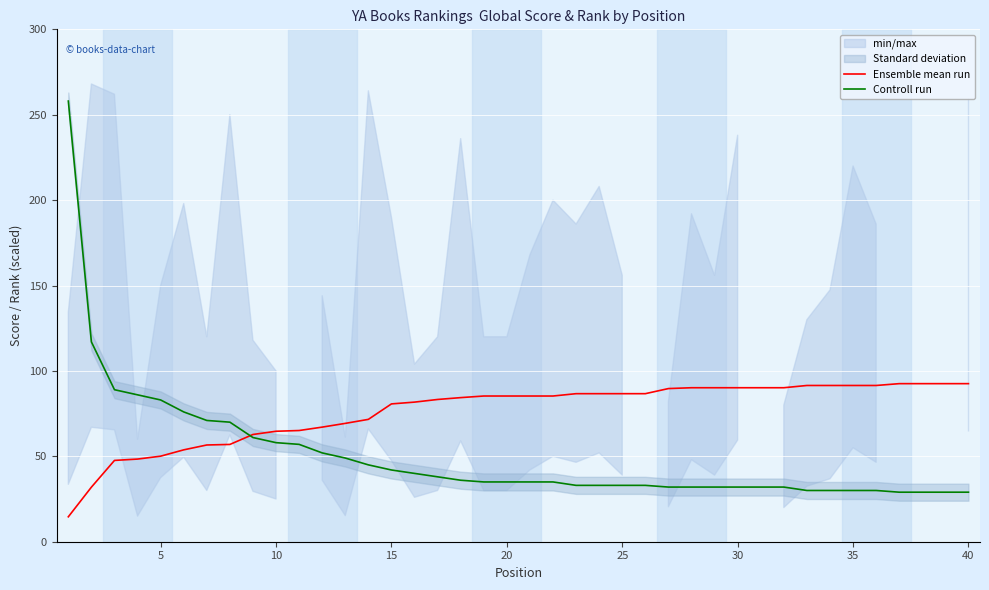

The value of Controll run at 10 is 58.0. True or false?

True